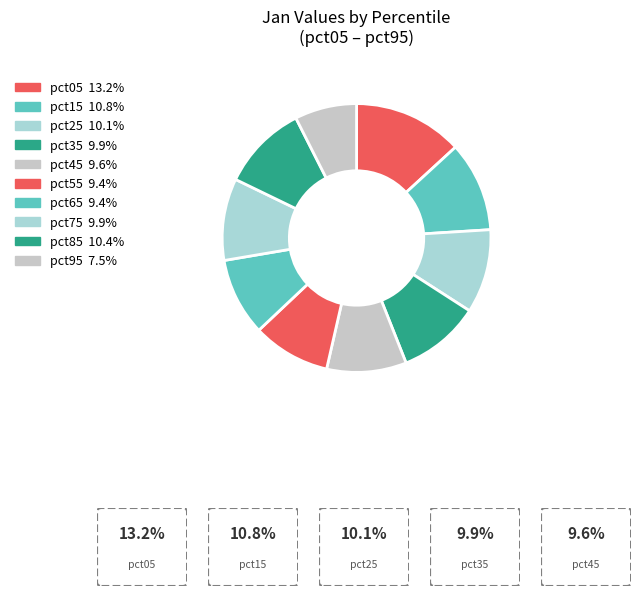

The pct55 slice represents 1% of the pie. True or false?

False